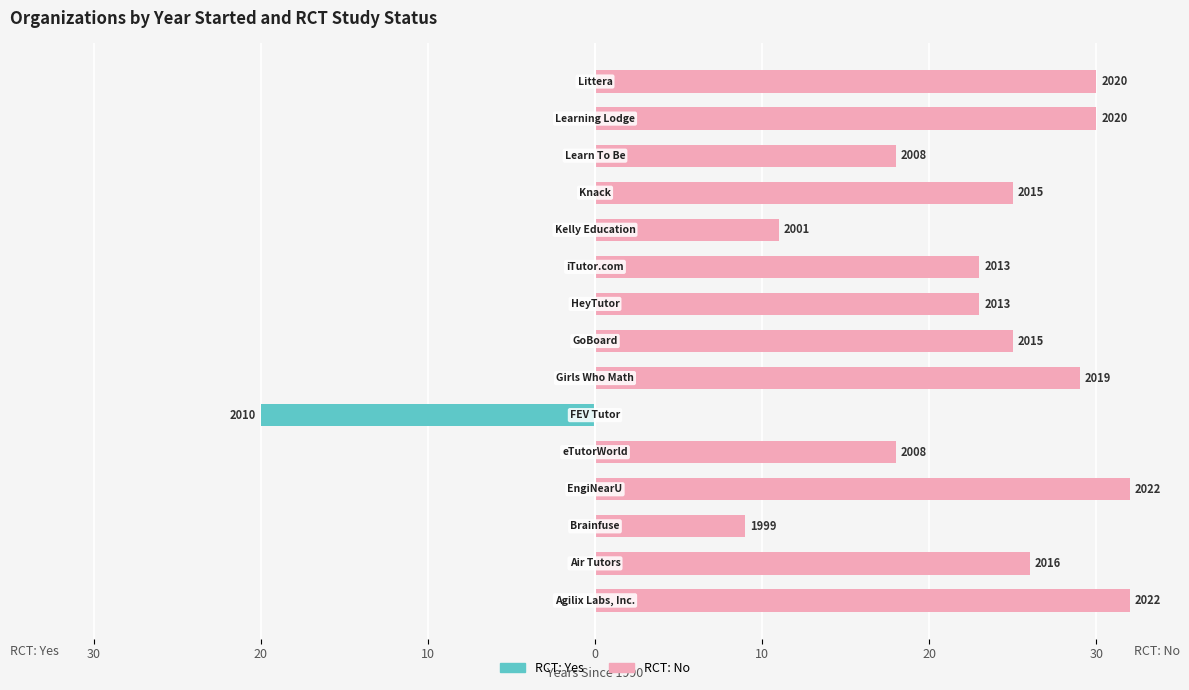

What is the total value across all series at 30?

32